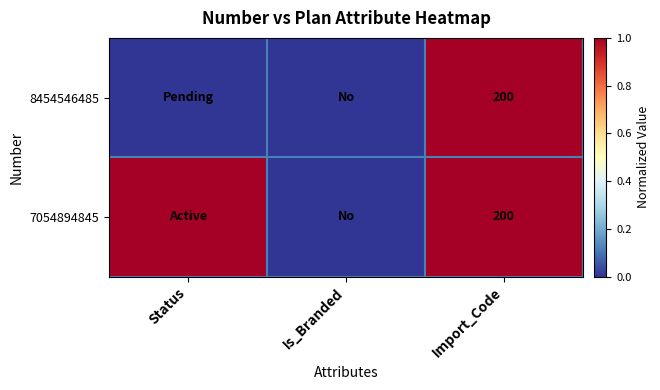

Is it true that 7054894845 equals 200 at Import_Code?

True